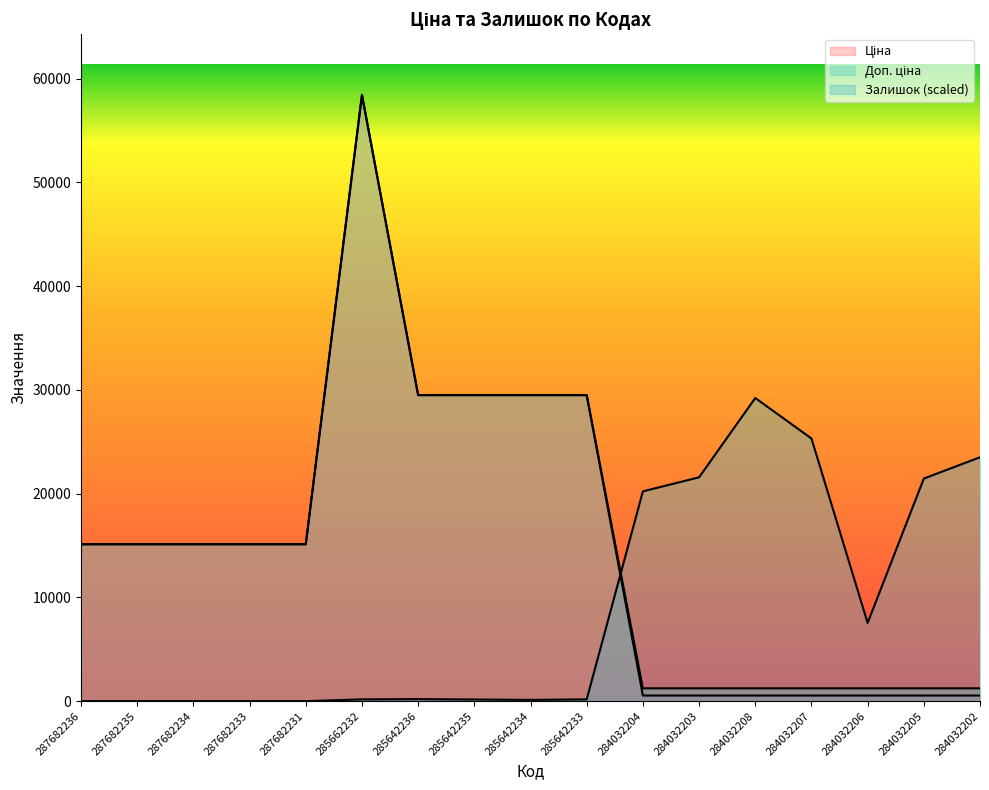

At which category is the sum across all series the highest?

285662232